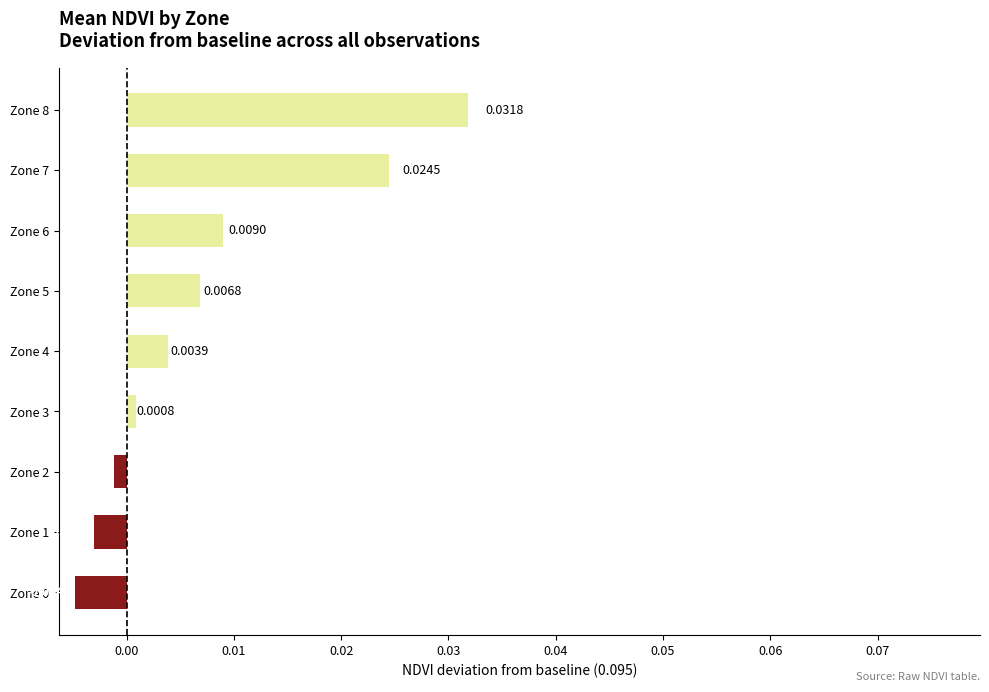

Between Zone 6 and Zone 4, which is larger?

Zone 6